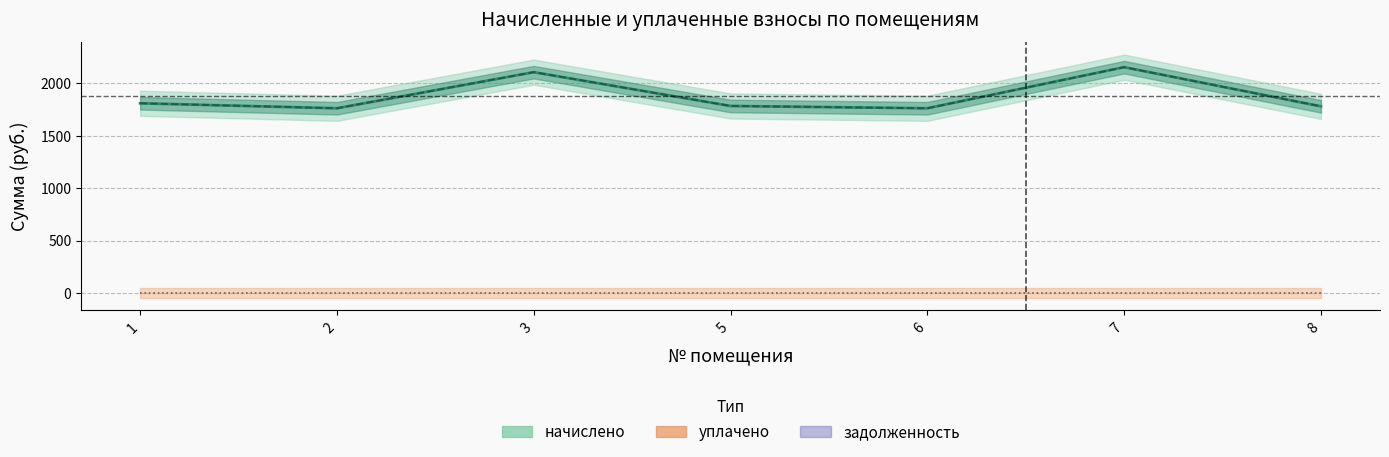

How many lines are shown in the chart?

3